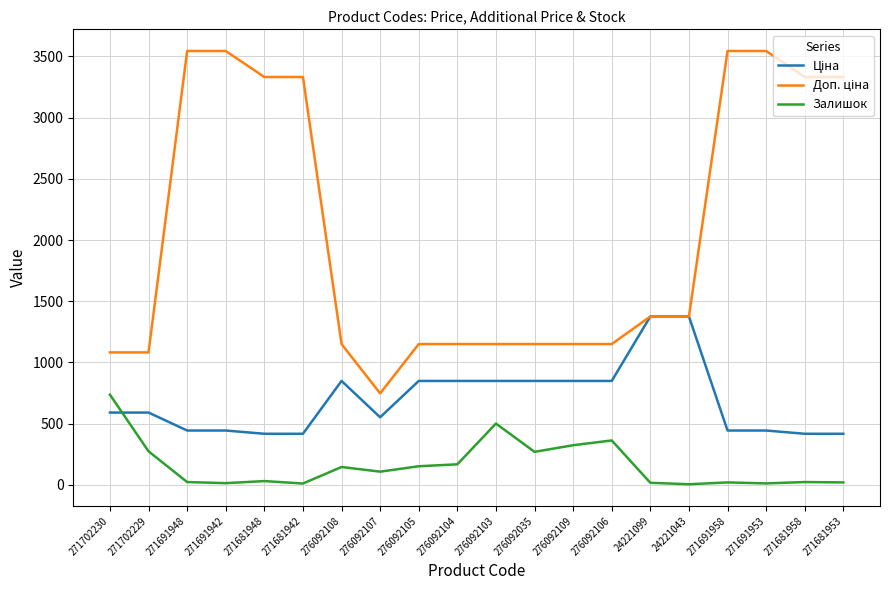

What is the highest value of the Залишок series?

736.0